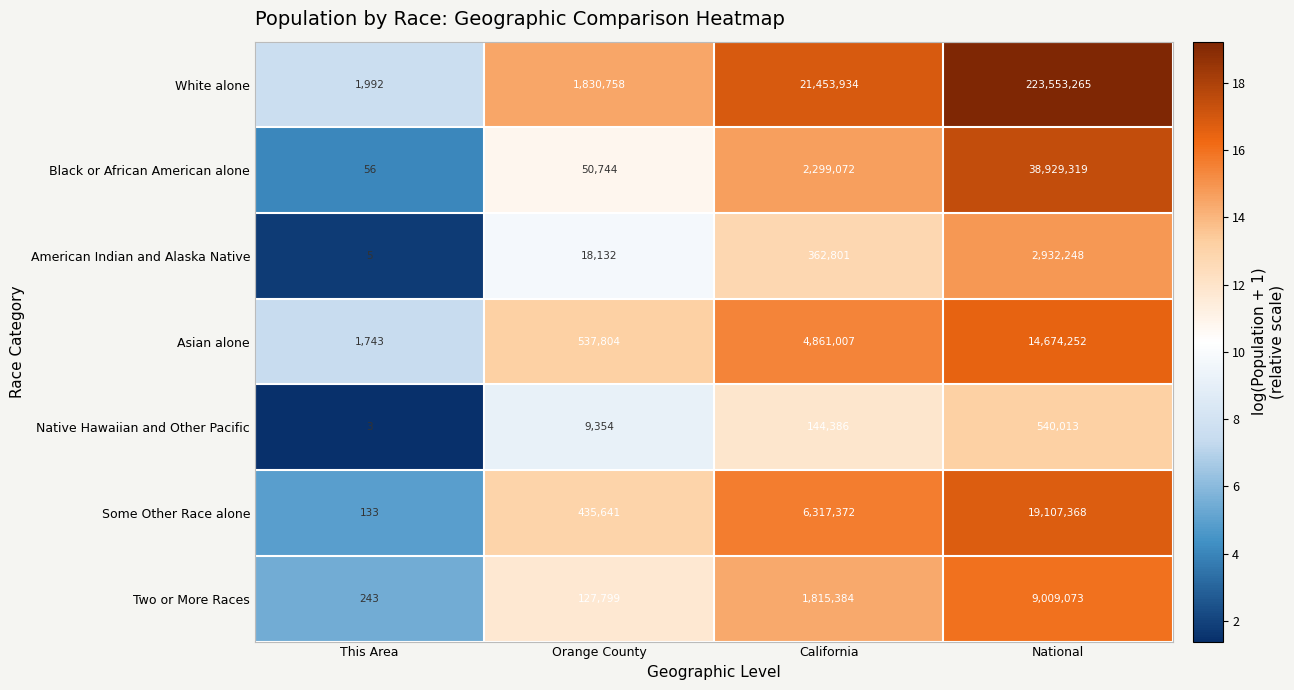

What is the difference between the maximum and second lowest values in the Some Other Race alone series?

18671727